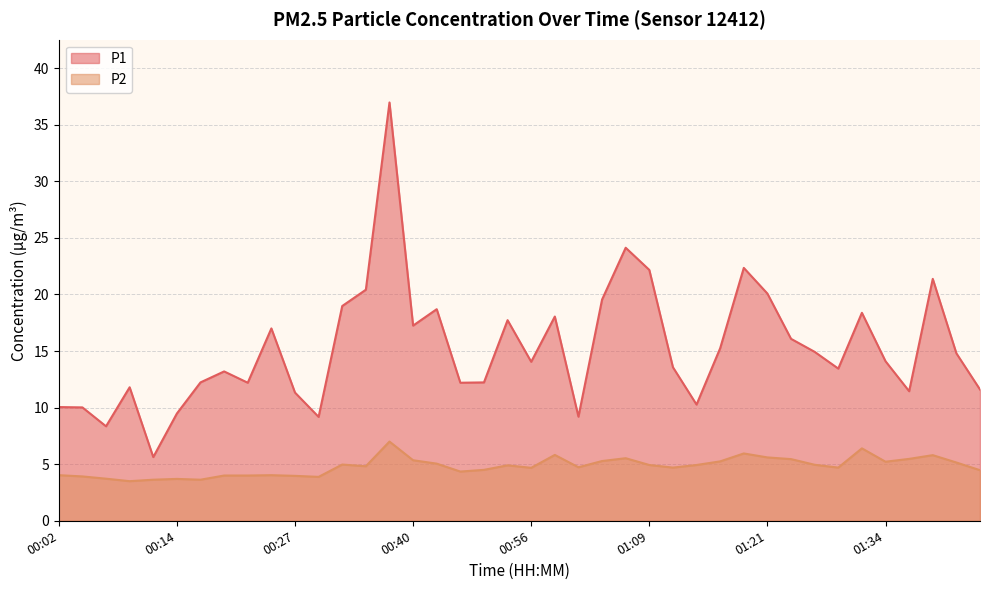

How many lines are shown in the chart?

2